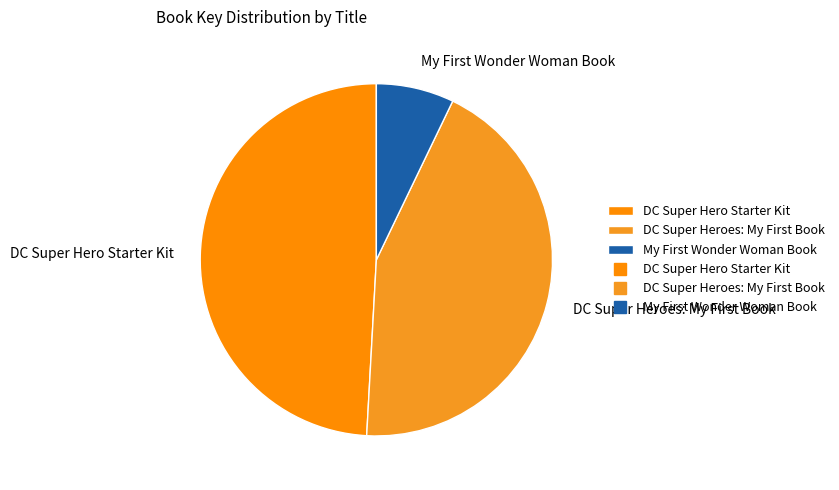

Which category has the biggest portion of the pie?

DC Super Hero Starter Kit